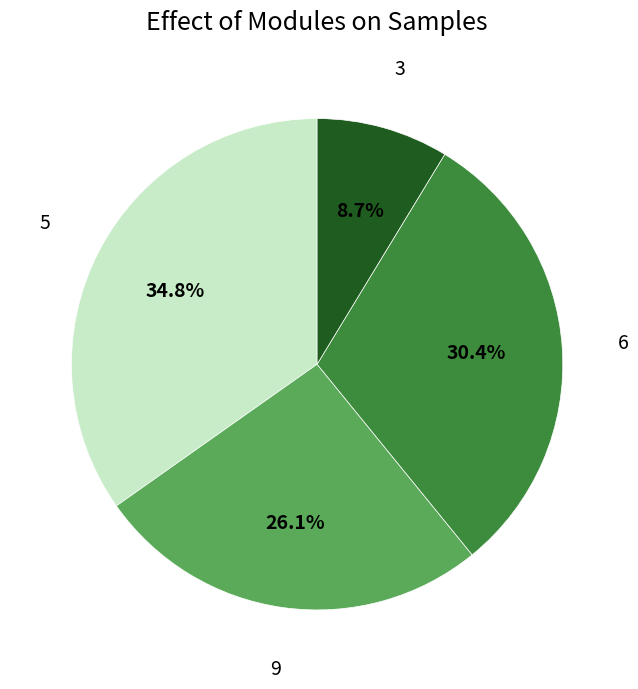

What percentage is NOT represented by 9?

73.9%